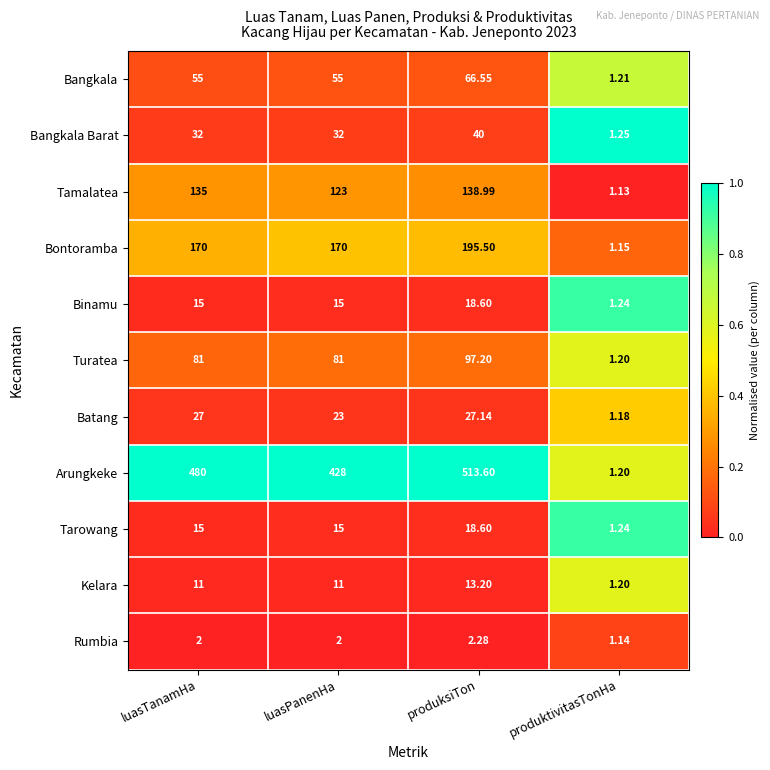

Is the value of Batang at produksiTon greater than the value of Turatea at luasTanamHa?

No